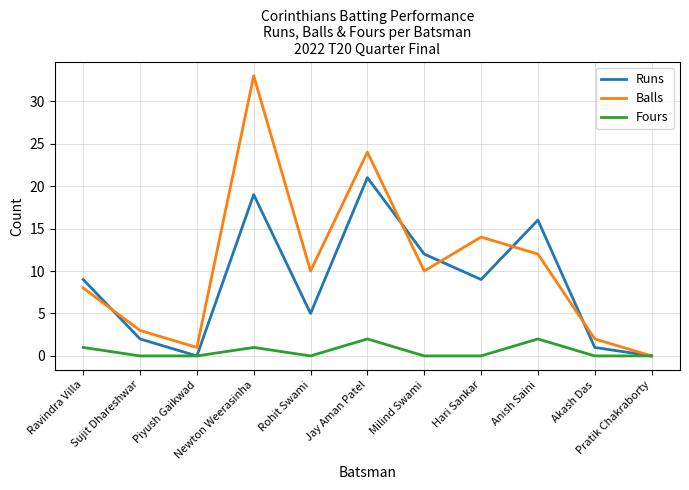

What is the average value of the Runs series?

9